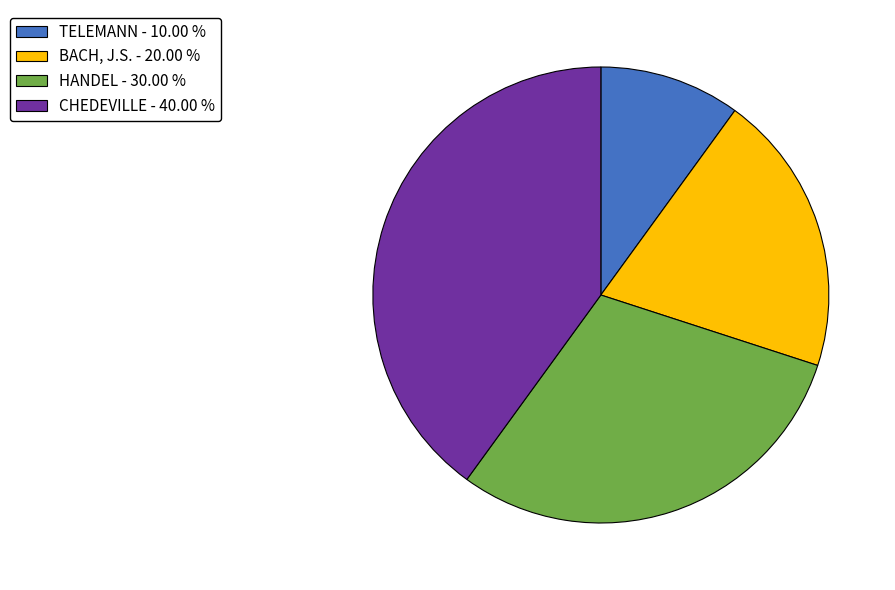

What is the ratio of the value at CHEDEVILLE to the value at HANDEL?

1.3